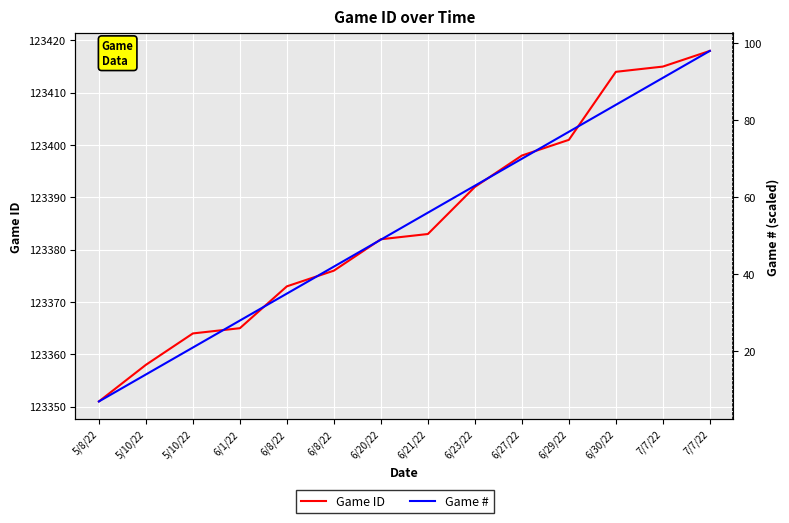

What is the maximum value shown in the chart?

123418